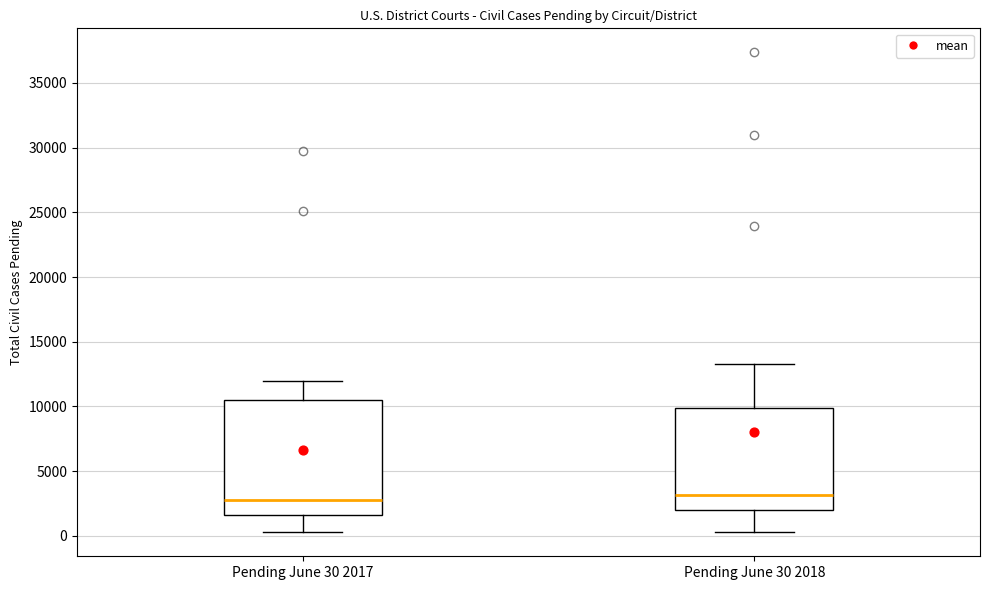

Reading left to right, transcribe this box plot: for each box, give where its median line is, the range the box spans, and where its two whiskers end, as read against the y-axis. The values are not printed on the chart, so give them approximately, as read against the axis.

Pending June 30 2017: median 2500, box 1500 to 10500, whiskers 500 to 12000
Pending June 30 2018: median 3000, box 2000 to 10000, whiskers 500 to 13500